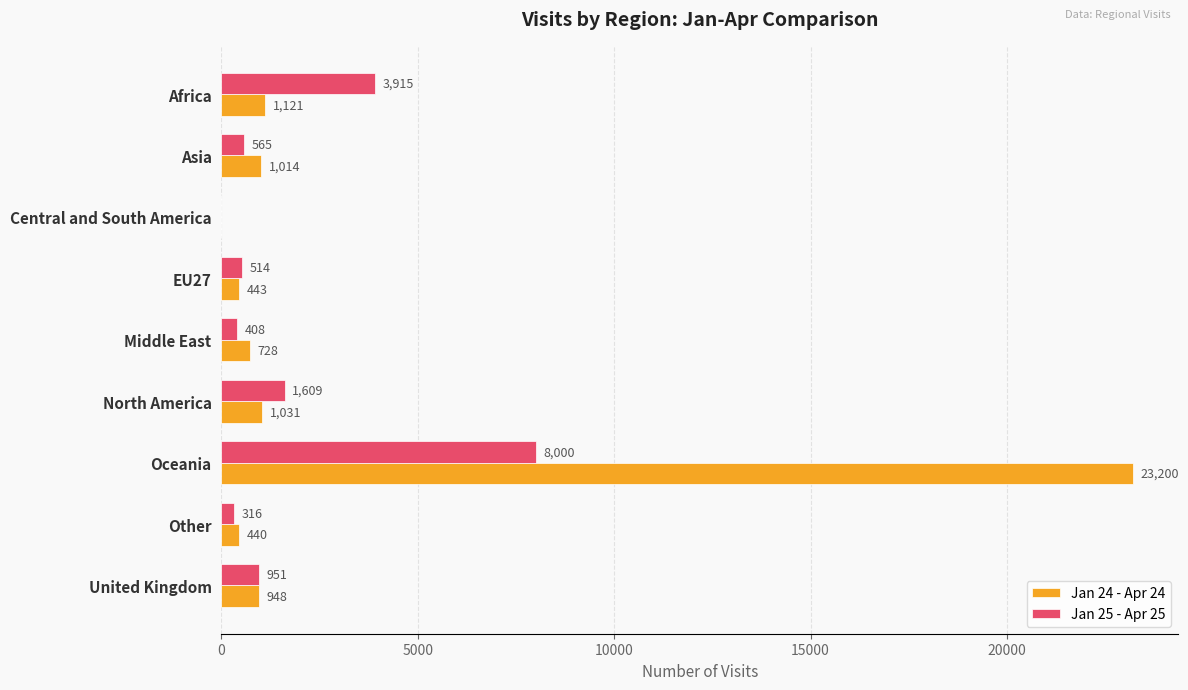

Which series has the largest total across all categories?

Jan 24 - Apr 24